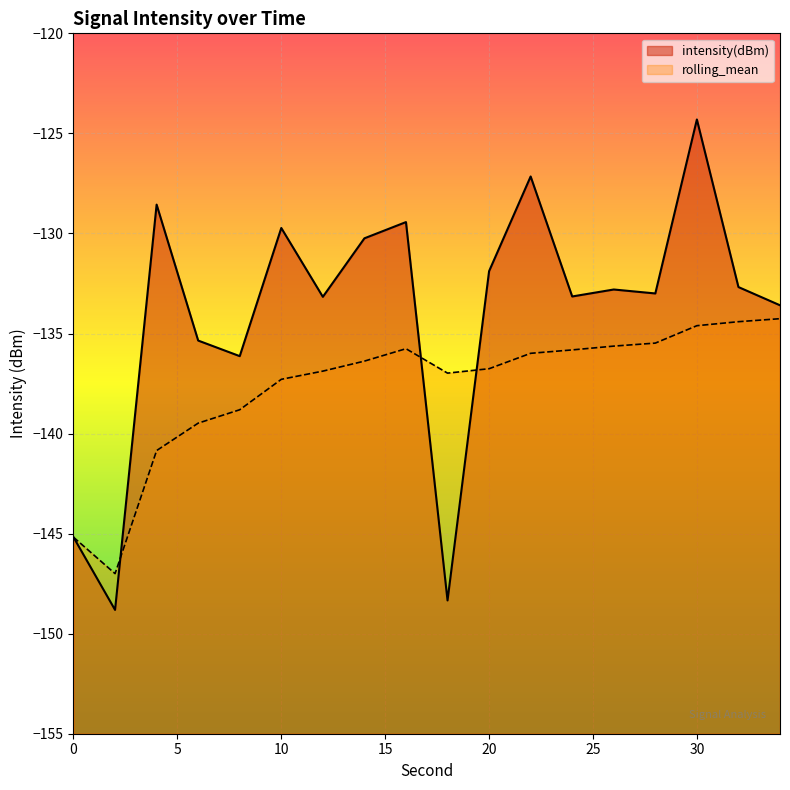

True or false: intensity(dBm) has a value of -169.7 at 14.

False